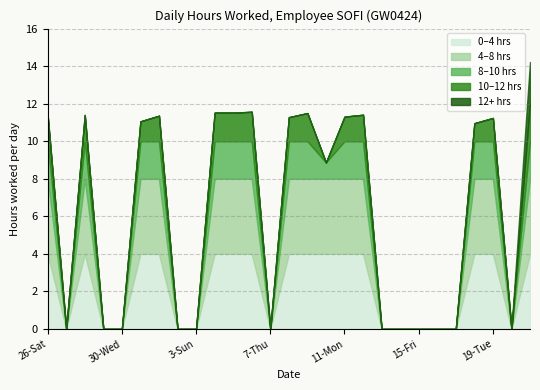

What is the difference between the values at 11-Mon and 30-Wed?

11.3